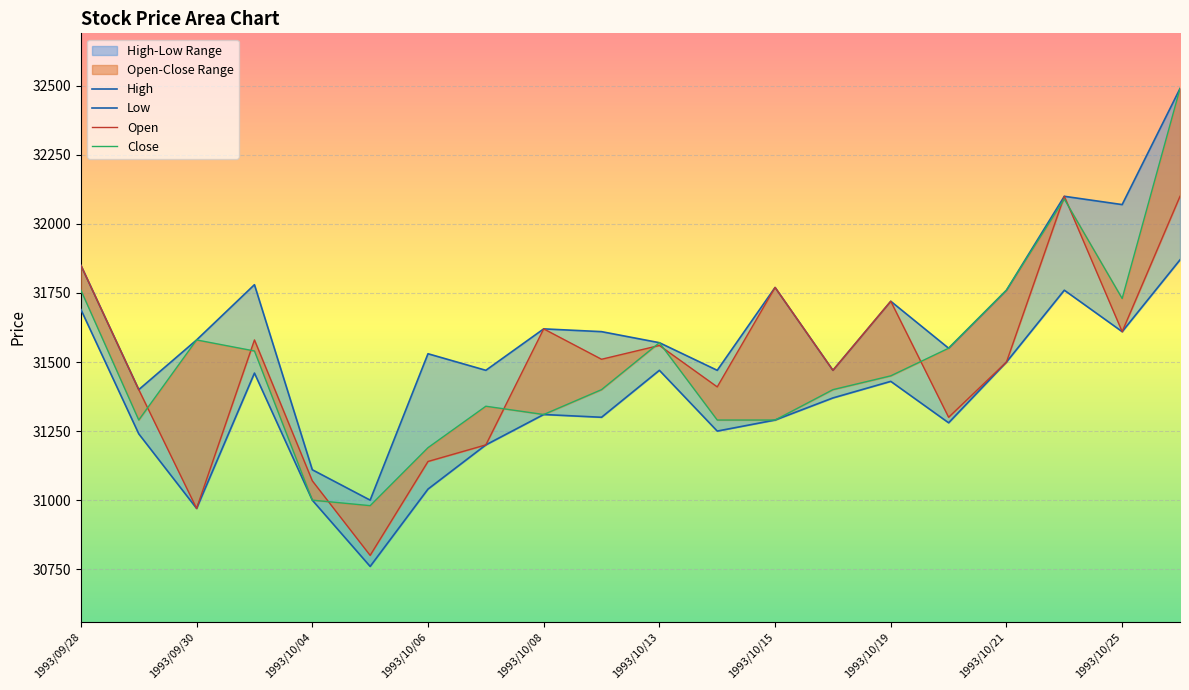

True or false: High and Open intersect in this chart.

False